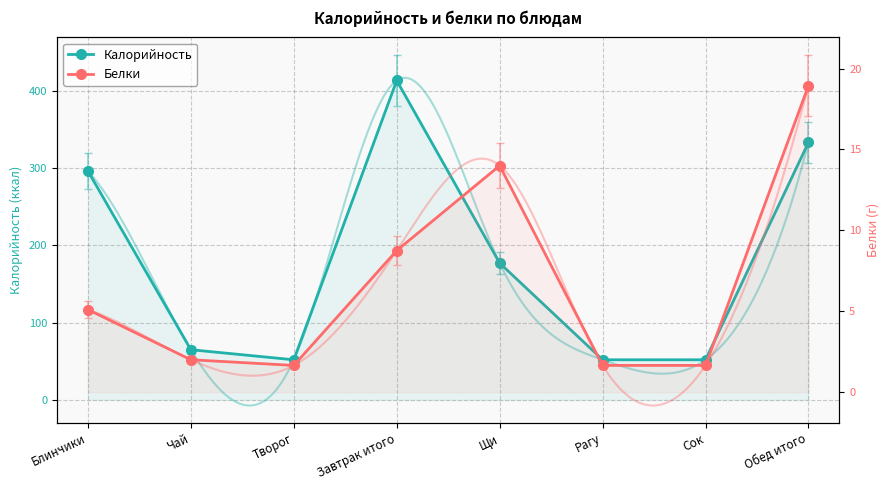

What position from the left is Блинчики?

1